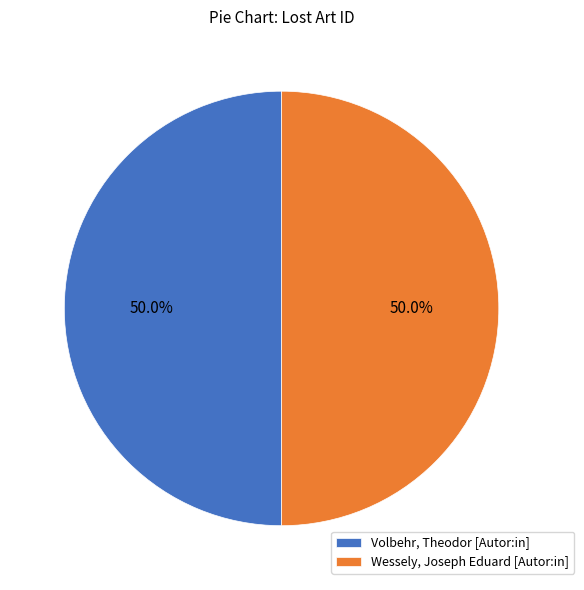

To the nearest percent, what is the average slice percentage?

50%